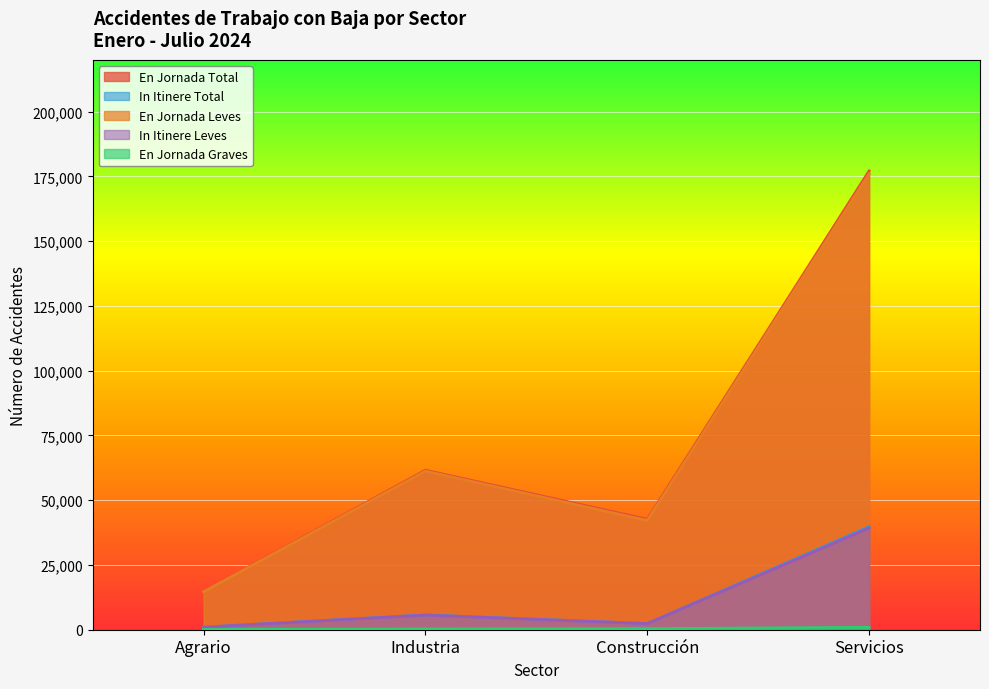

List the series in order of their peak value, highest first.

En Jornada Total, En Jornada Leves, In Itinere Total, In Itinere Leves, En Jornada Graves